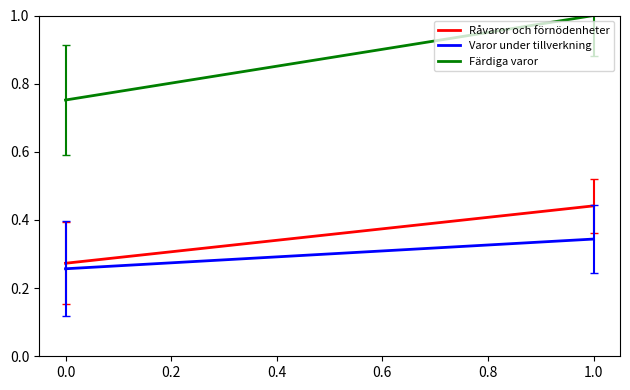

Does the chart display data point markers on the line(s)?

No